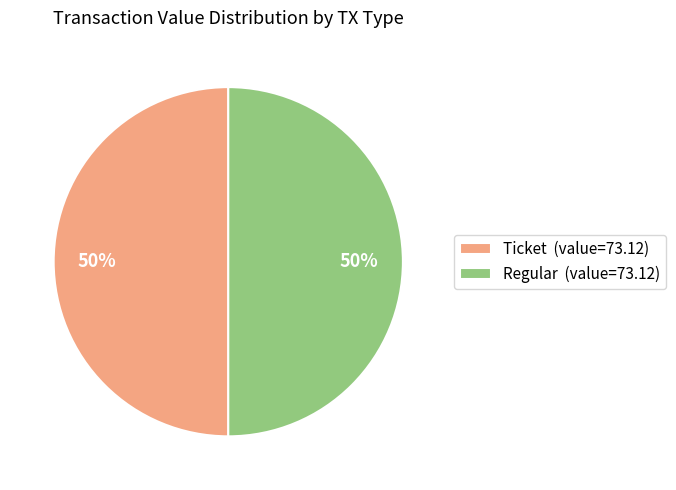

To the nearest percent, what is the average slice percentage?

50%